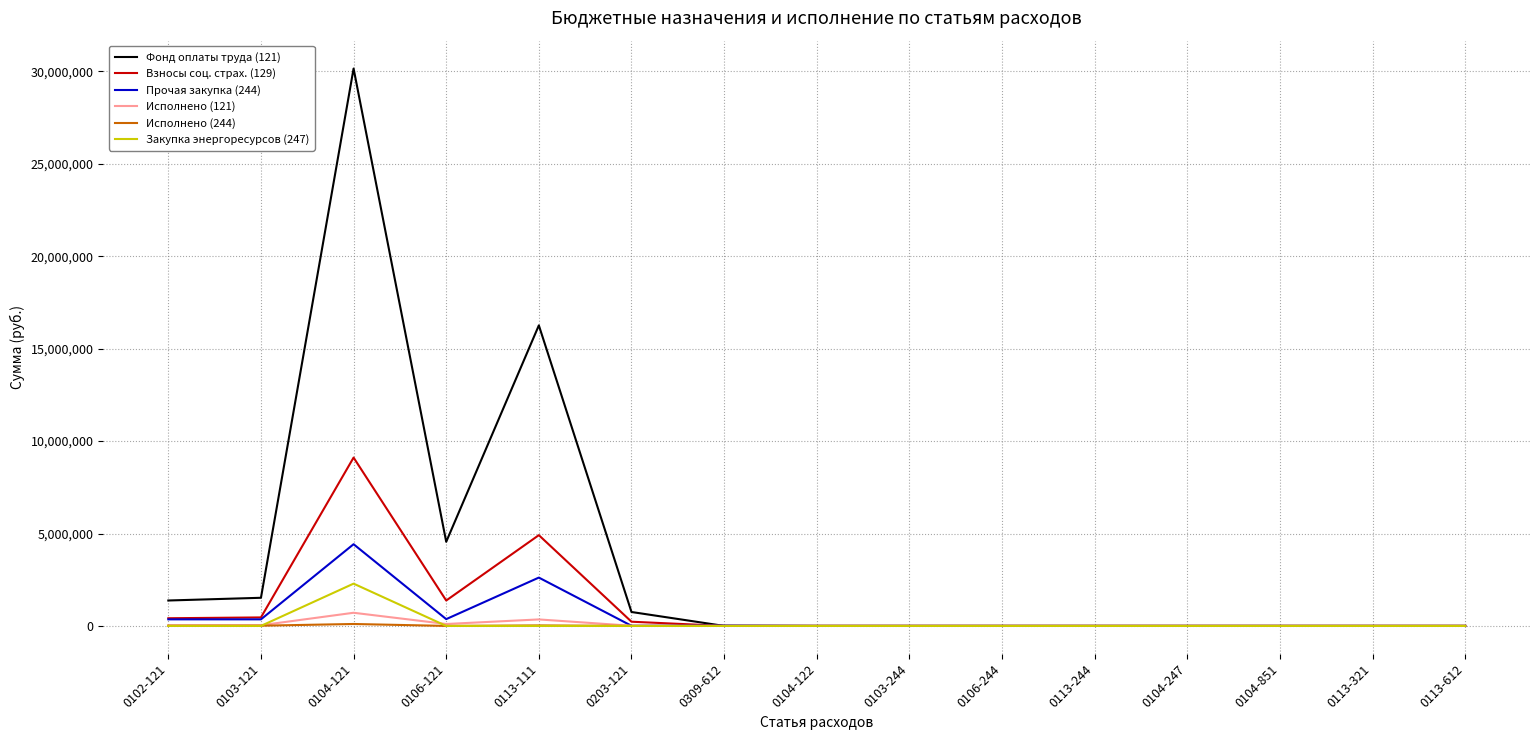

The Фонд оплаты труда (121) series shows 21334765.2 at 0113-111. True or false?

False